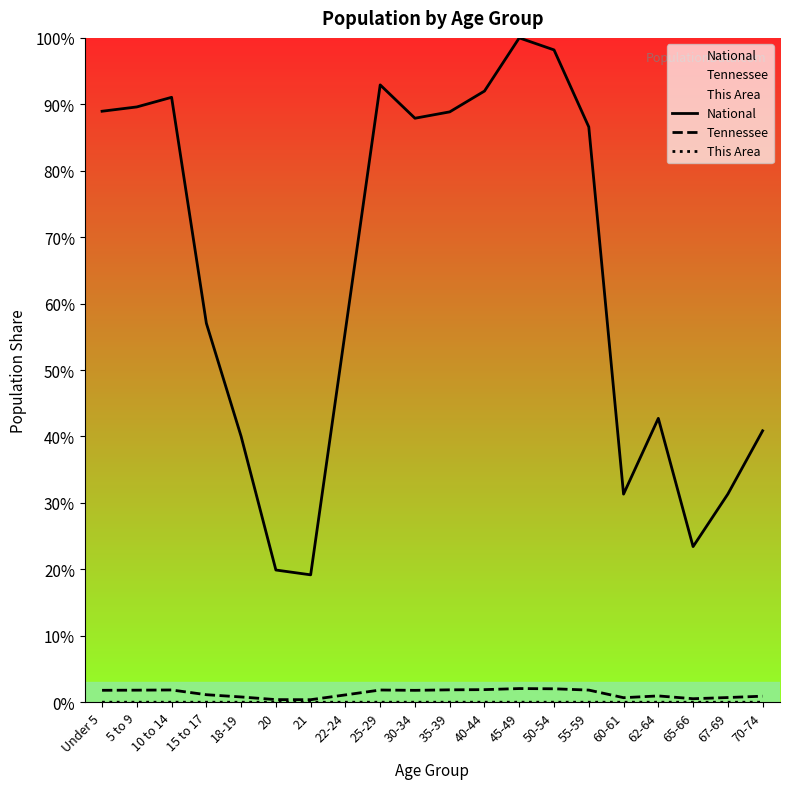

What is the lowest value of the National series?

19.2